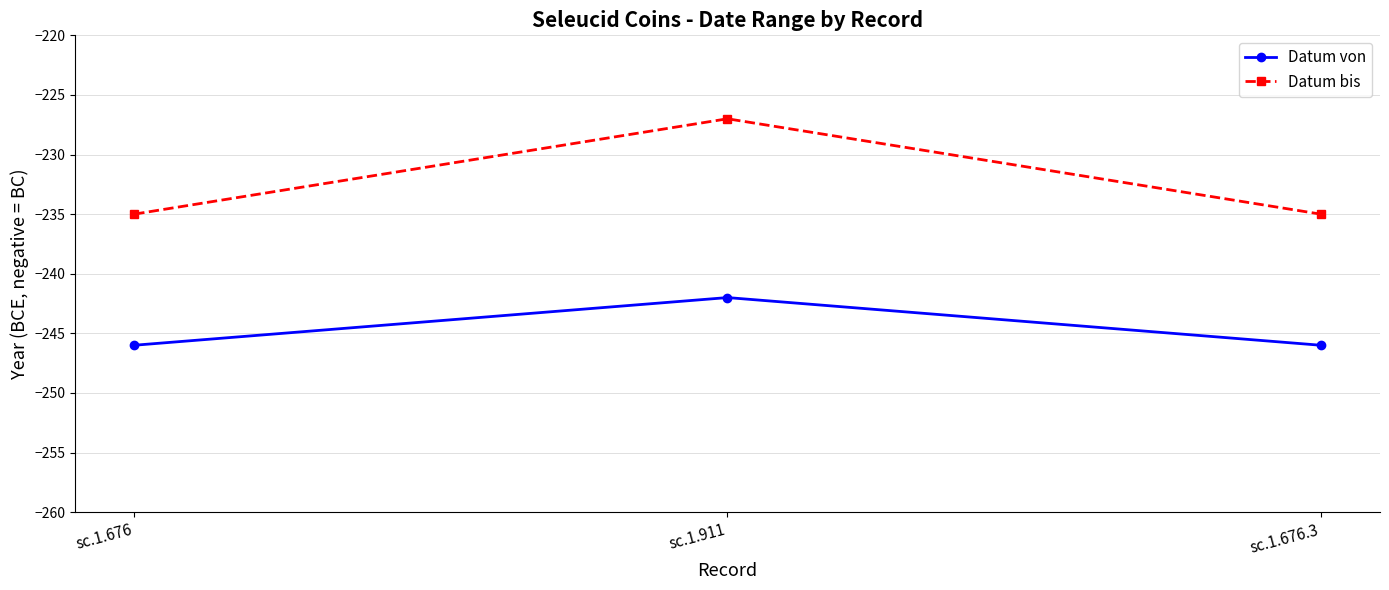

How many Datum von values are between -246 and -242?

3